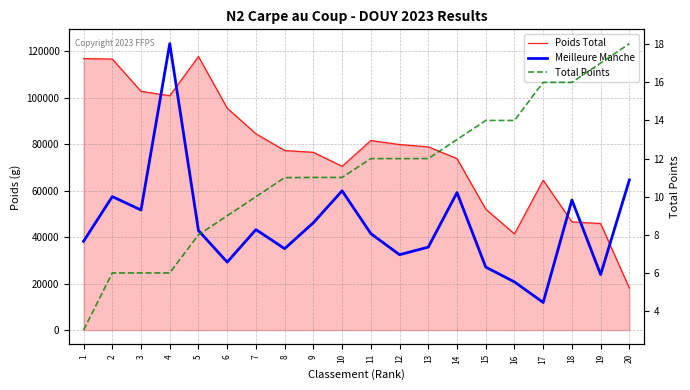

Reading right to left, what are all the values shown in this chart?

Poids Total: 20=18090.0	19=45870.0	18=46590.0	17=64520.0	16=41410.0	15=52070.0	14=73830.0	13=78850.0	12=79870.0	11=81590.0	10=70500.0	9=76510.0	8=77290.0	7=84490.0	6=95520.0	5=117760.0	4=100870.0	3=102780.0	2=116650.0	1=116860.0
Meilleure Manche: 20=64610.0	19=23910.0	18=55990.0	17=11890.0	16=20740.0	15=27120.0	14=59180.0	13=35710.0	12=32440.0	11=41530.0	10=59940.0	9=46210.0	8=35050.0	7=43250.0	6=29250.0	5=42840.0	4=123270.0	3=51690.0	2=57460.0	1=38220.0
Total Points: 20=18.0	19=17.0	18=16.0	17=16.0	16=14.0	15=14.0	14=13.0	13=12.0	12=12.0	11=12.0	10=11.0	9=11.0	8=11.0	7=10.0	6=9.0	5=8.0	4=6.0	3=6.0	2=6.0	1=3.0